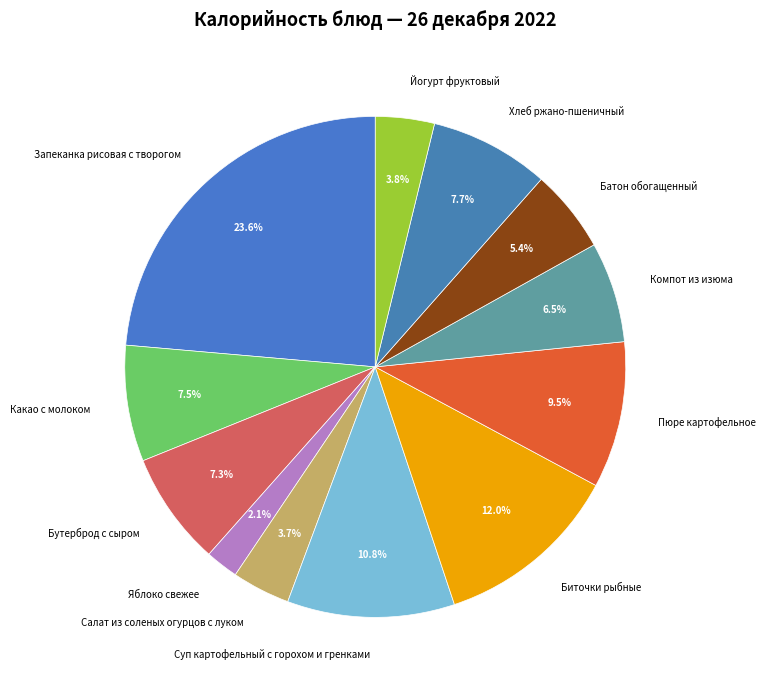

What portion of the pie excludes Суп картофельный с горохом и гренками?

89.2%